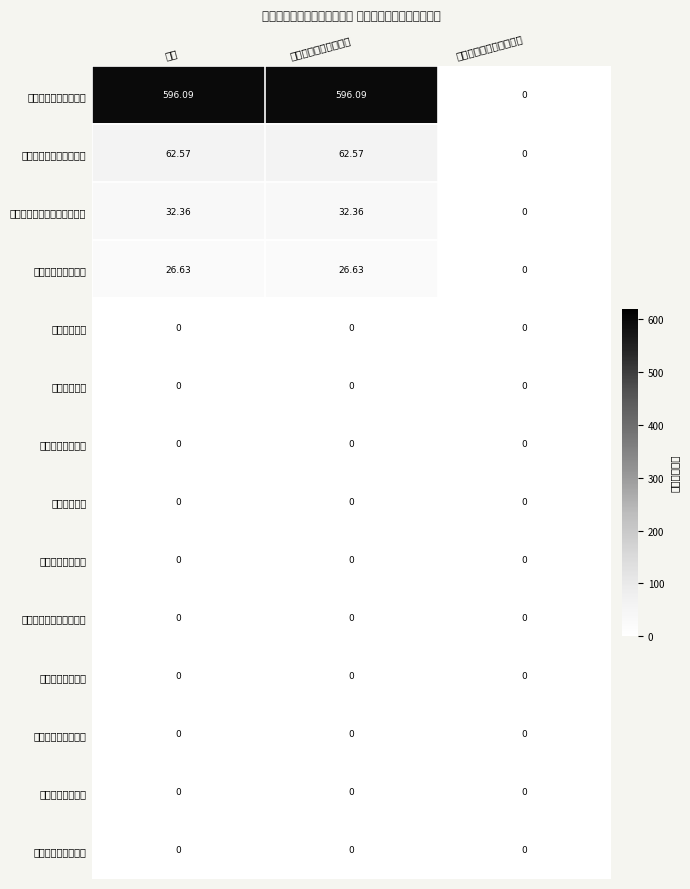

Between 合计 and 政府性基金预算财政拨款, which series saw the biggest shift?

一、一般公共服务支出